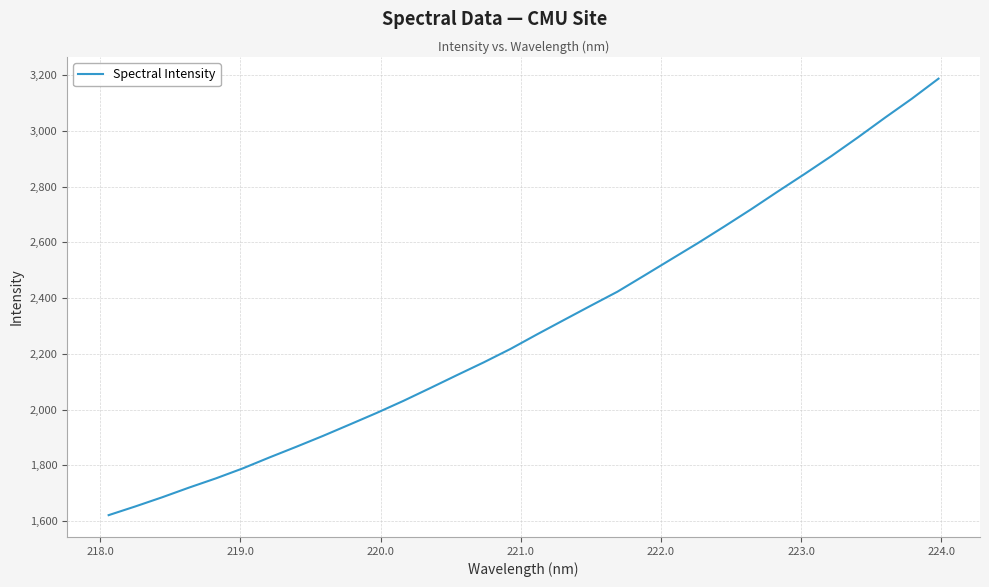

What is the smallest value displayed?

1620.7